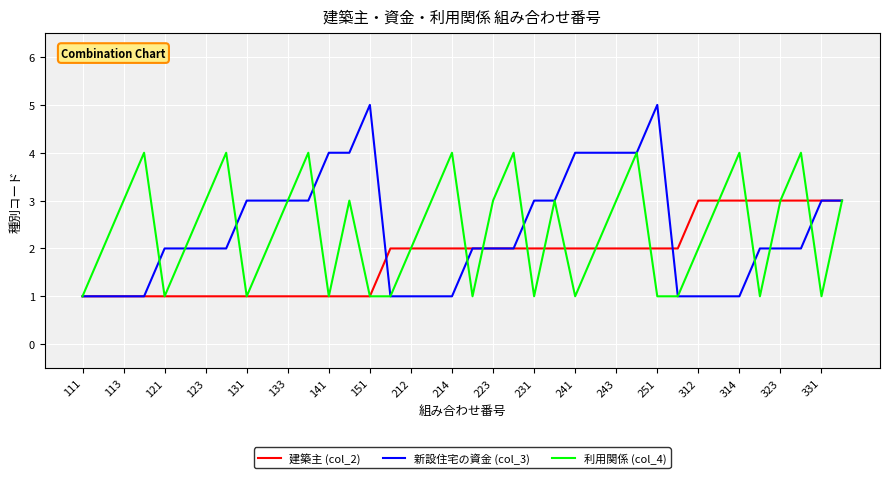

What are all the series names shown in the legend?

建築主 (col_2), 新設住宅の資金 (col_3), 利用関係 (col_4)